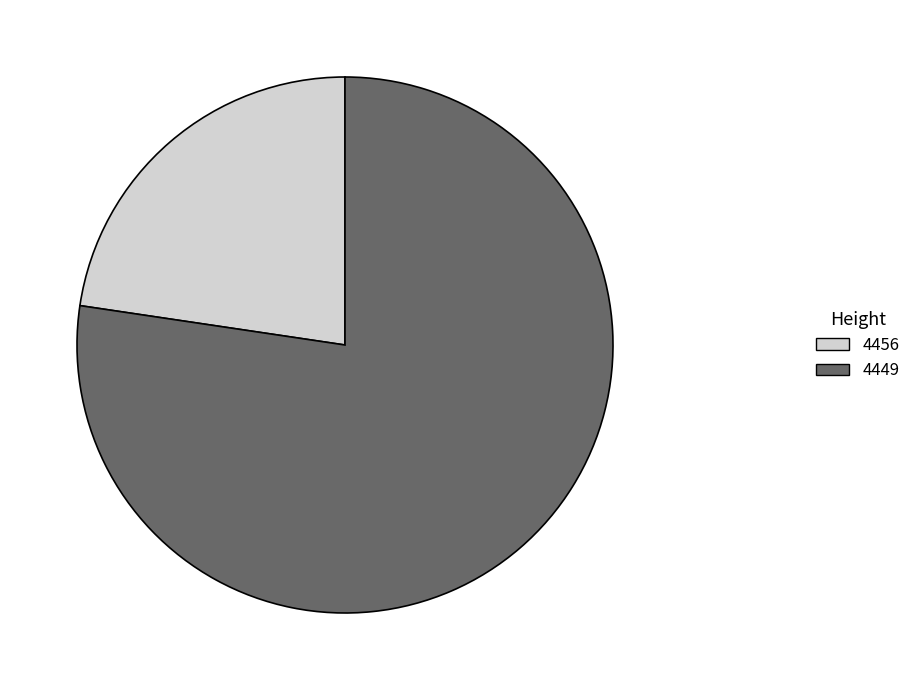

Is there any slice that represents more than half of the pie?

Yes